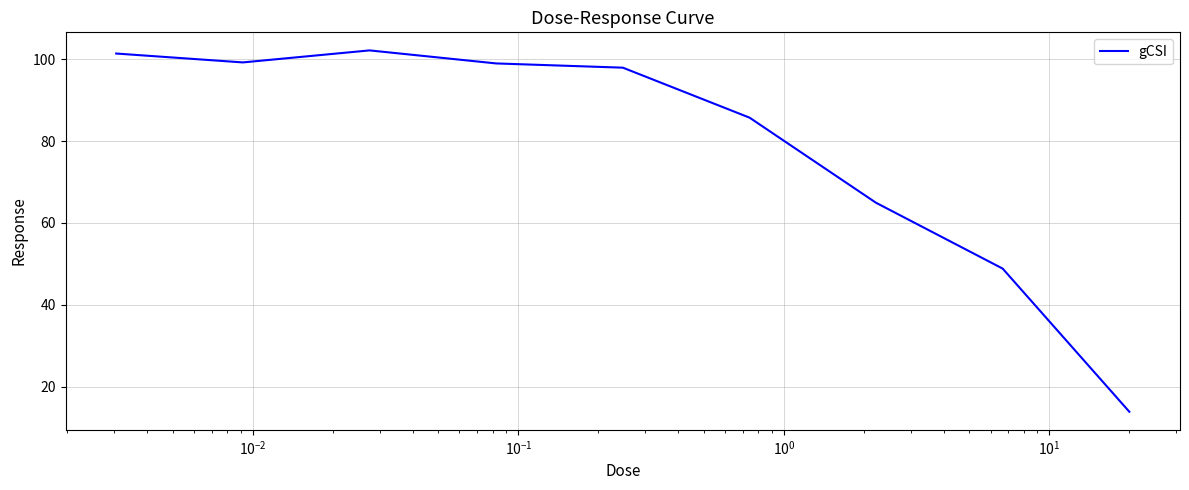

What is the average value?

79.2